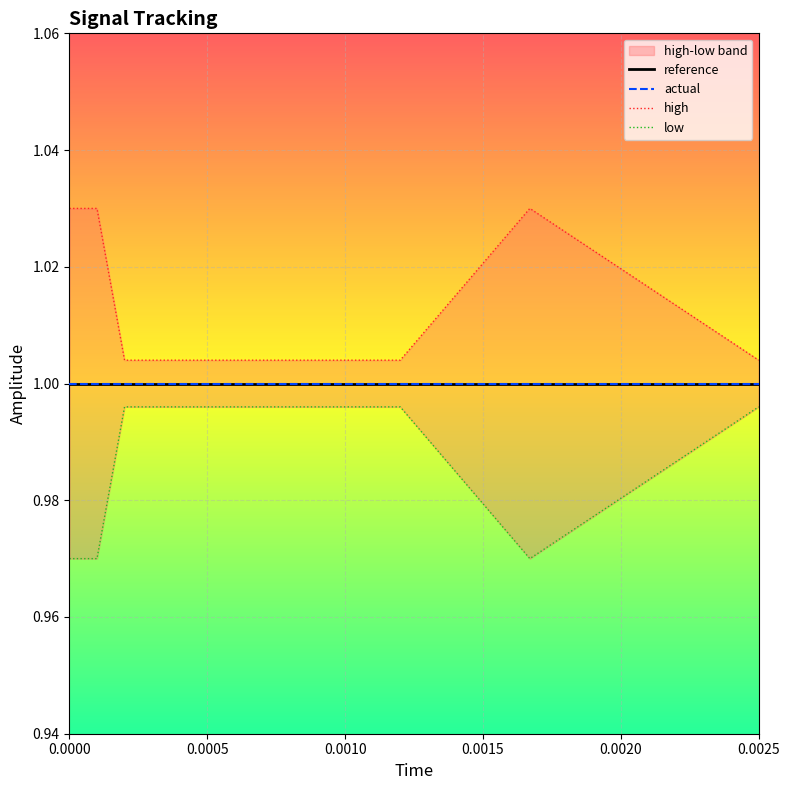

What is the average value of the actual series?

1.0